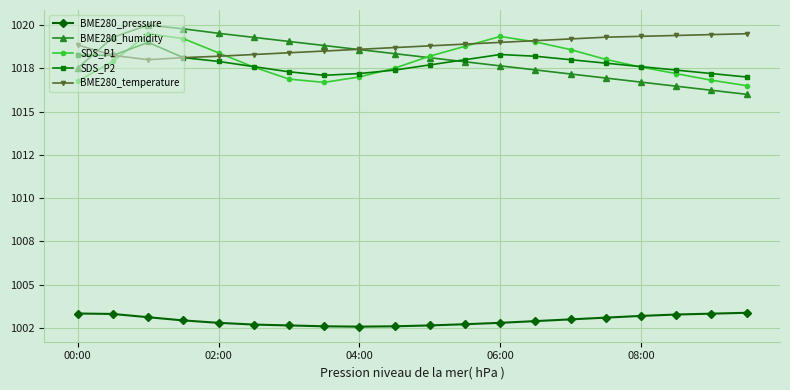

How many times do BME280_humidity and SDS_P2 cross each other?

2